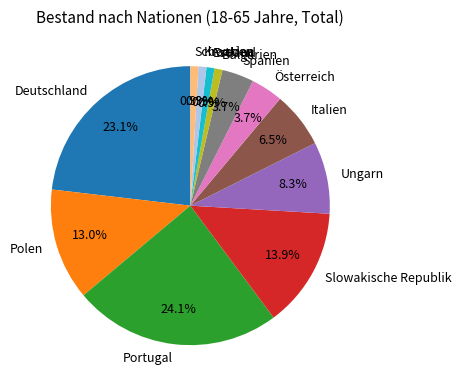

Which slice is the largest?

Portugal